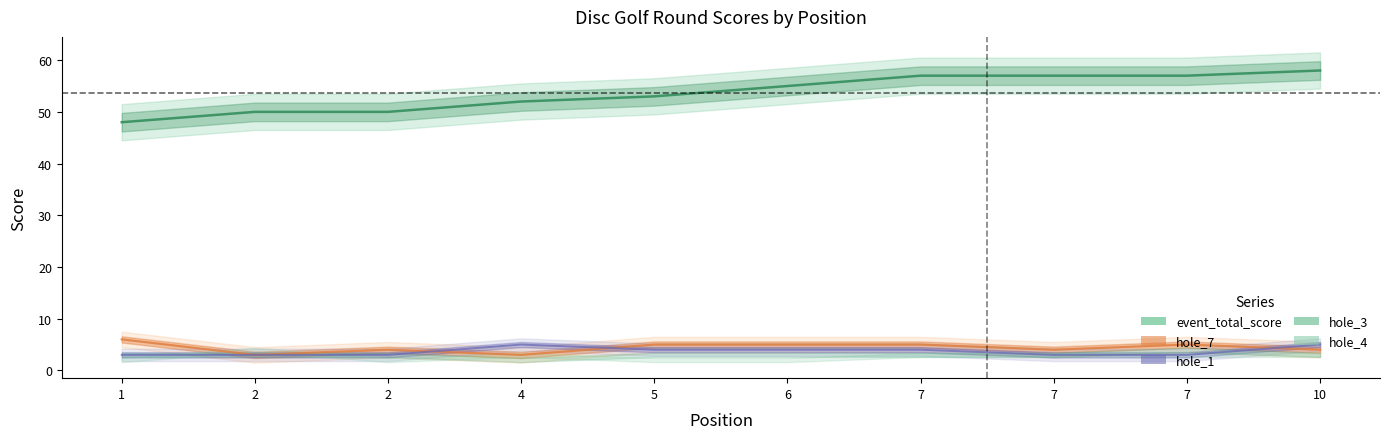

At which label is hole_1 closest to 4?

5